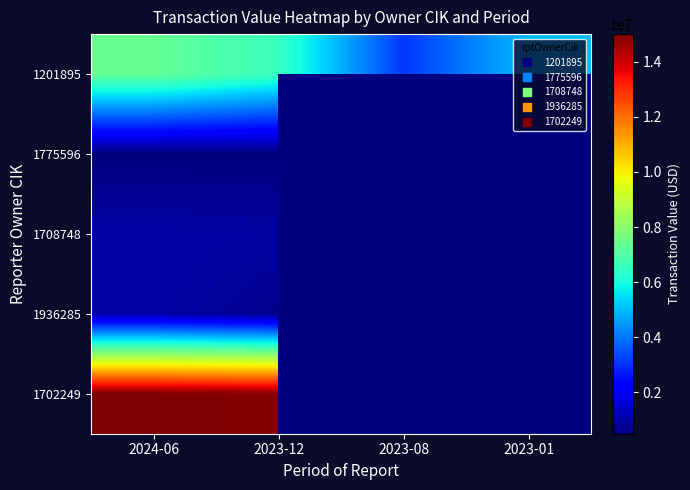

At which category is the sum across all series the highest?

2024-06